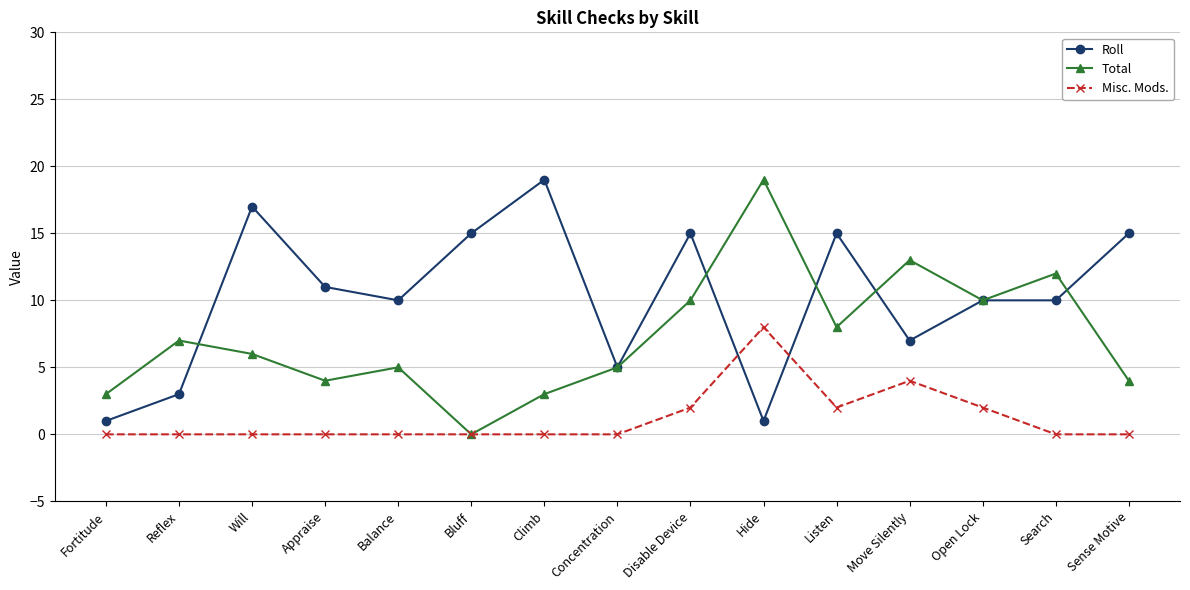

Which series has the largest range (max minus min)?

Total